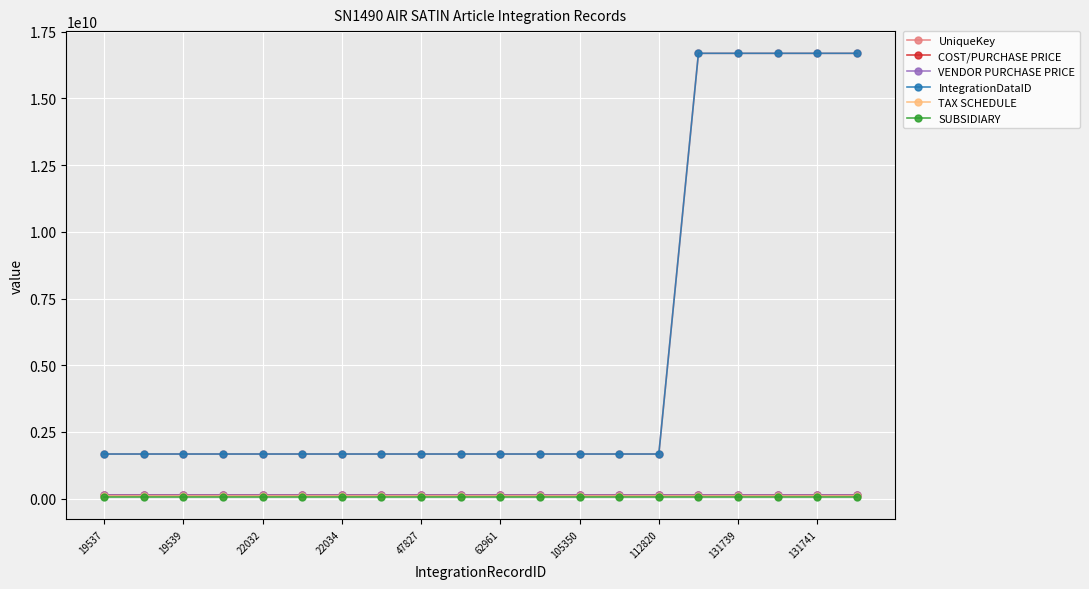

What is the average value of the COST/PURCHASE PRICE series?

131800000.0